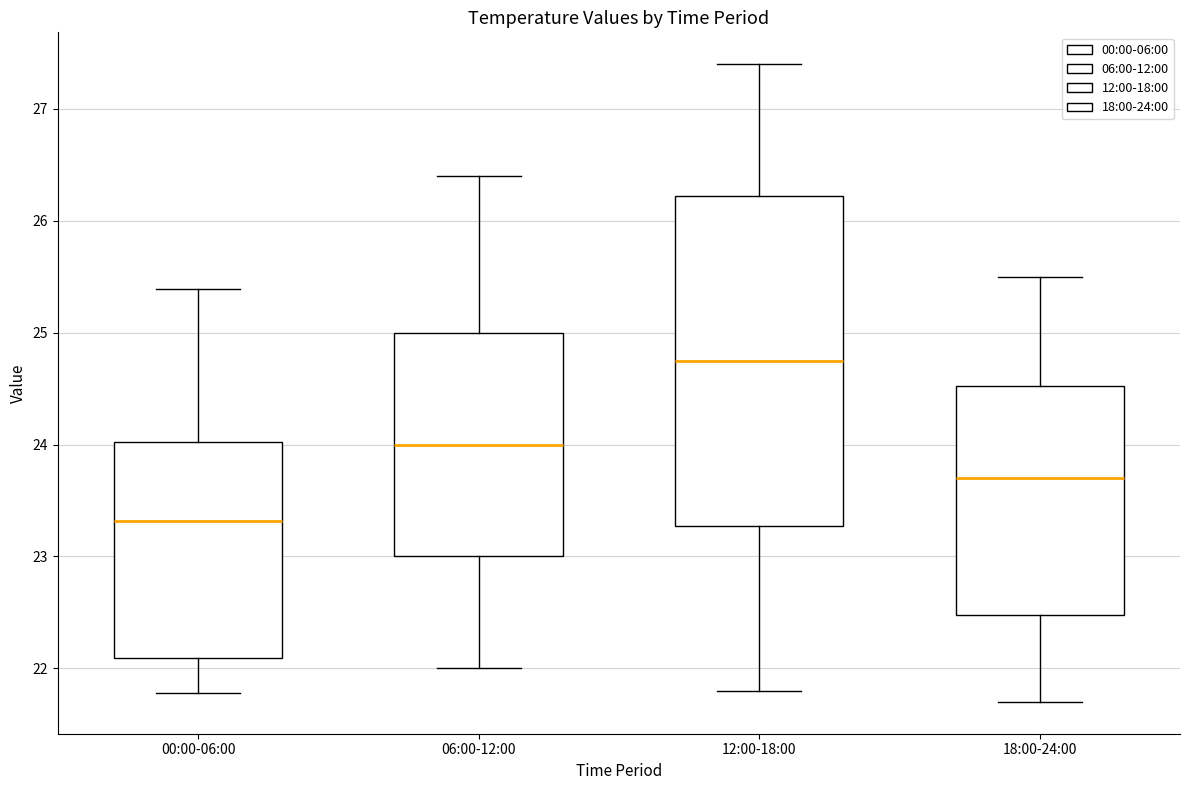

Where does the upper whisker of the box for 06:00-12:00 end on the y-axis? The values are not printed on the chart, so give them approximately, as read against the axis.

26.4